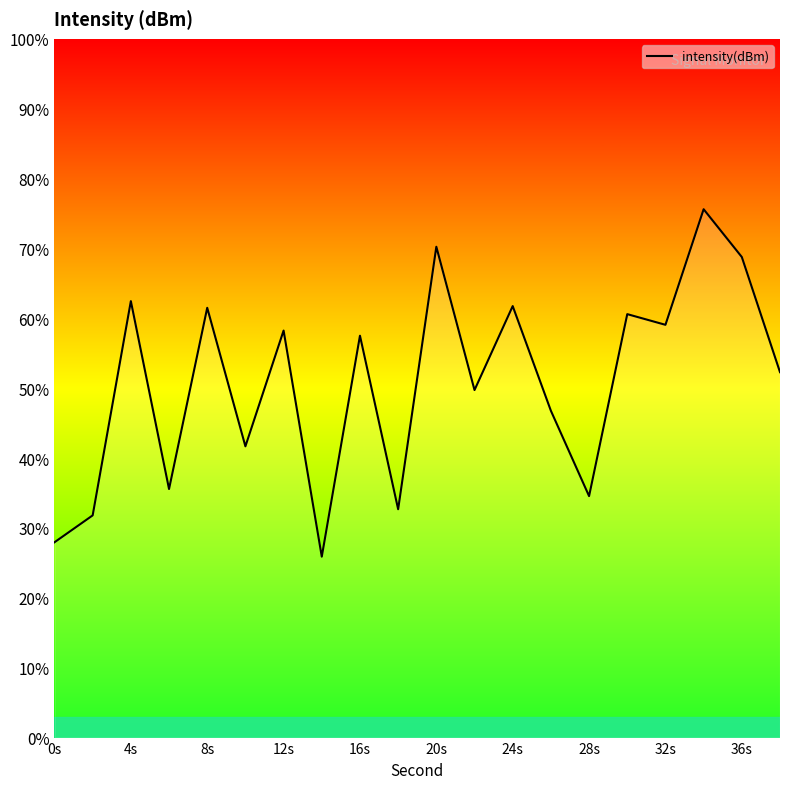

How many interior local valleys (lower than both neighbors) does the data have?

7